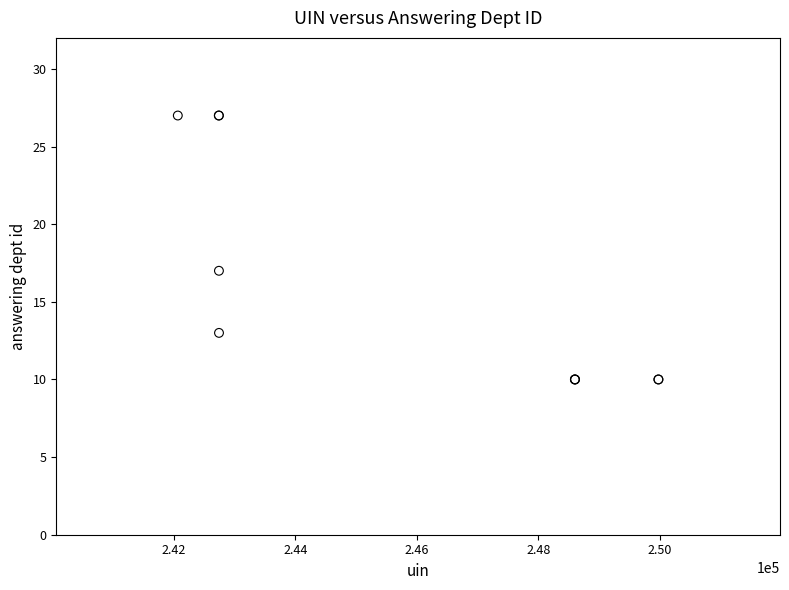

What Y value in the scatter plot is closest to 18?

17